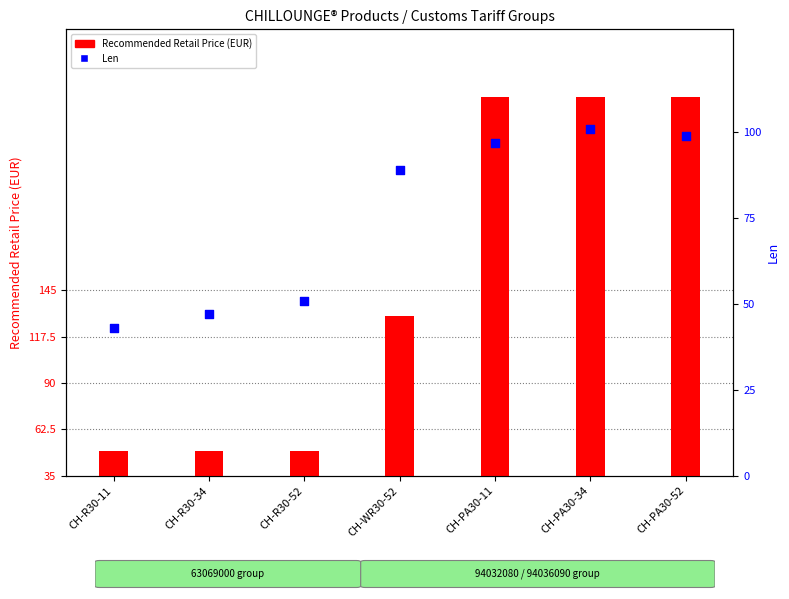

What are all the series names shown in the legend?

Recommended Retail Price (EUR), Len